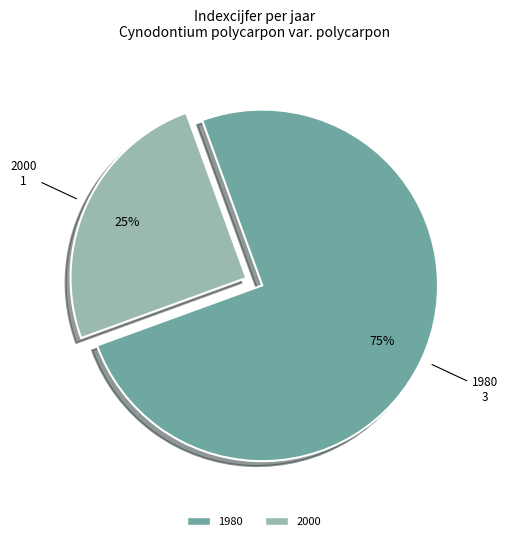

To the nearest percent, what is the average slice percentage?

50%